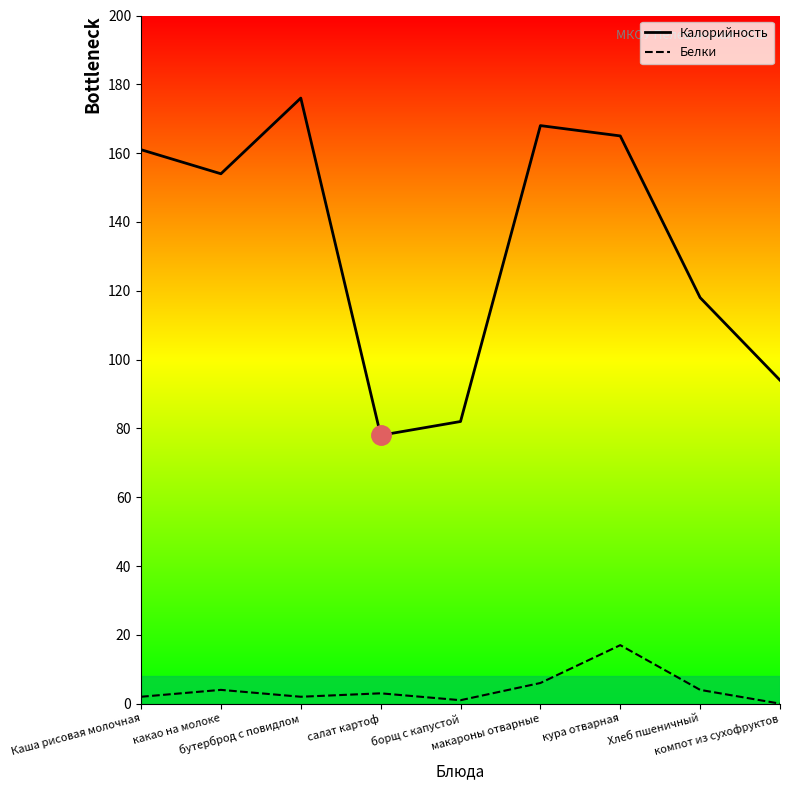

What is the label of the 1st point from the left?

Каша рисовая молочная